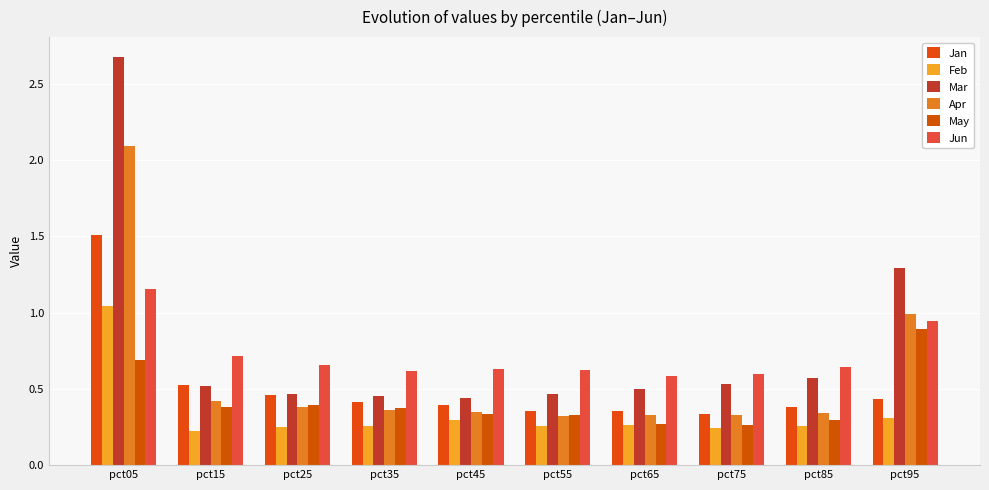

Which series has the largest total across all categories?

Mar